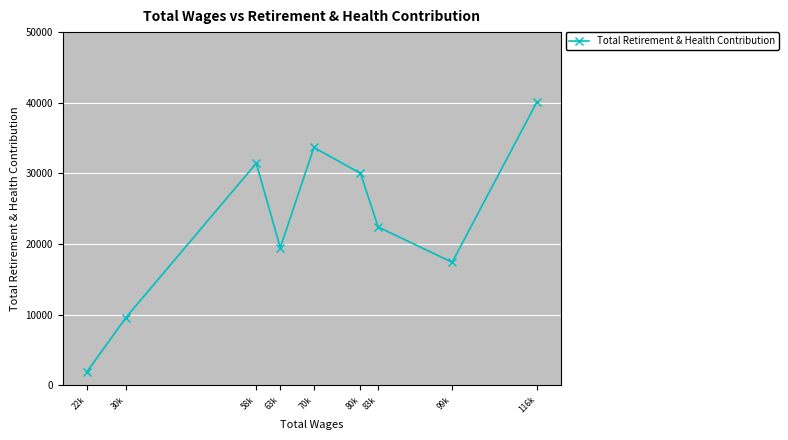

Count the number of values greater than 22406.

4